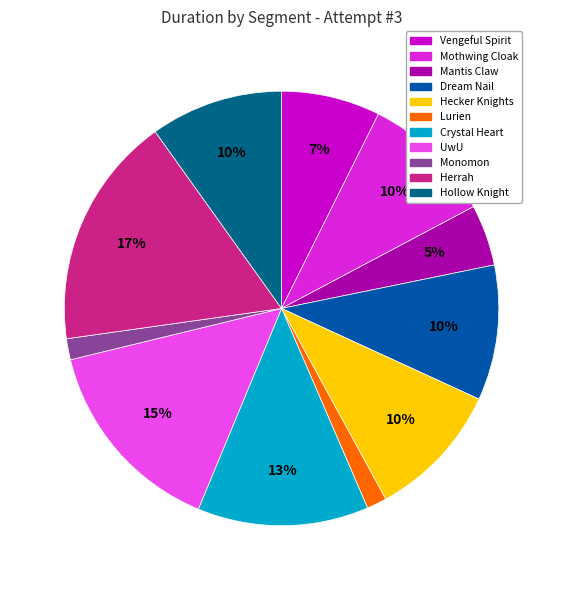

Count the number of slices in the pie.

11